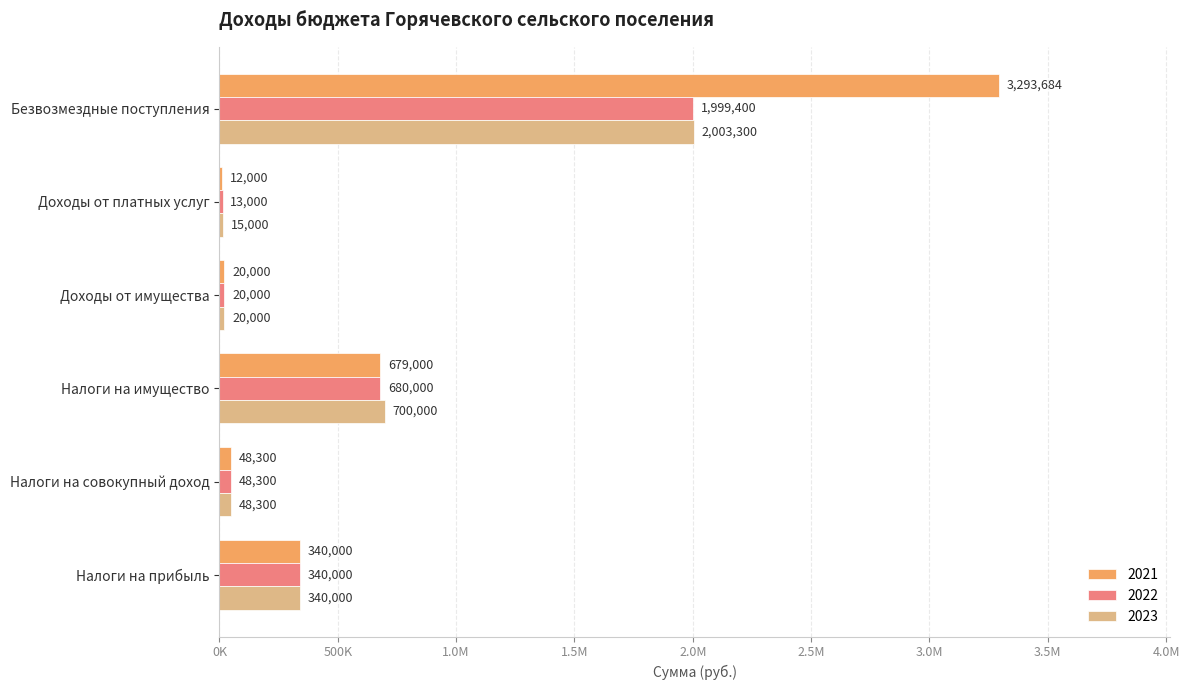

What are all the series names shown in the legend?

2021, 2022, 2023